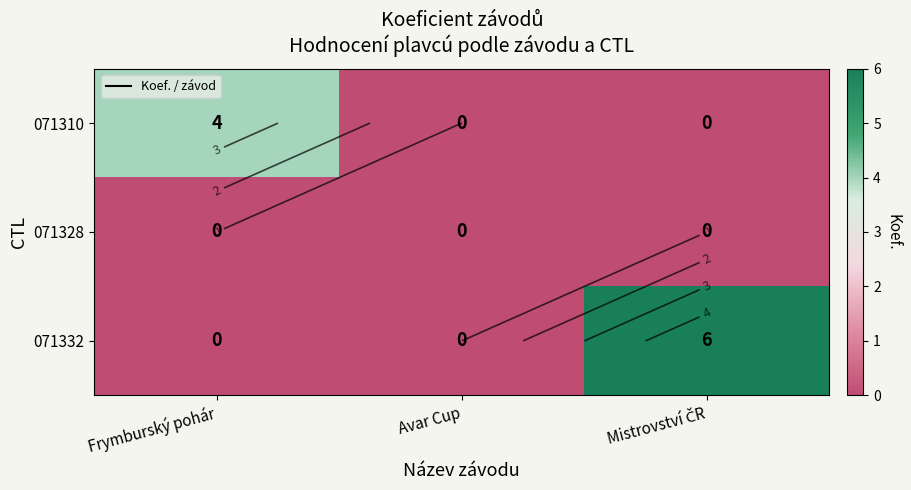

Rank the series at Mistrovství ČR from highest to lowest value.

071332, 071310, 071328